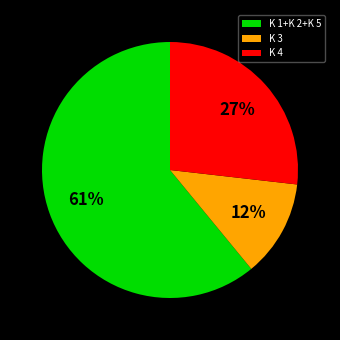

Does K 1+K 2+K 5 account for over 50% of the chart?

Yes